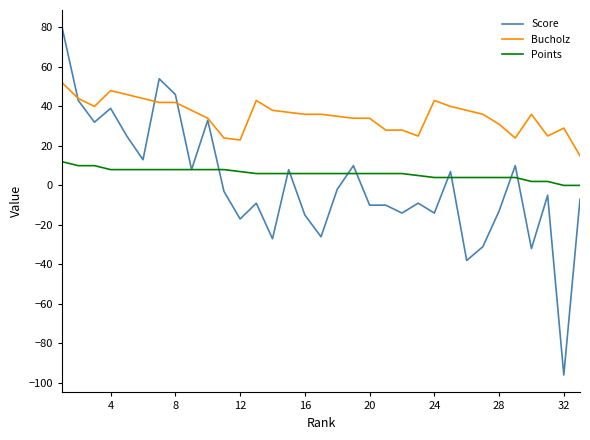

Rank the series by their maximum value, from highest to lowest.

Score, Bucholz, Points